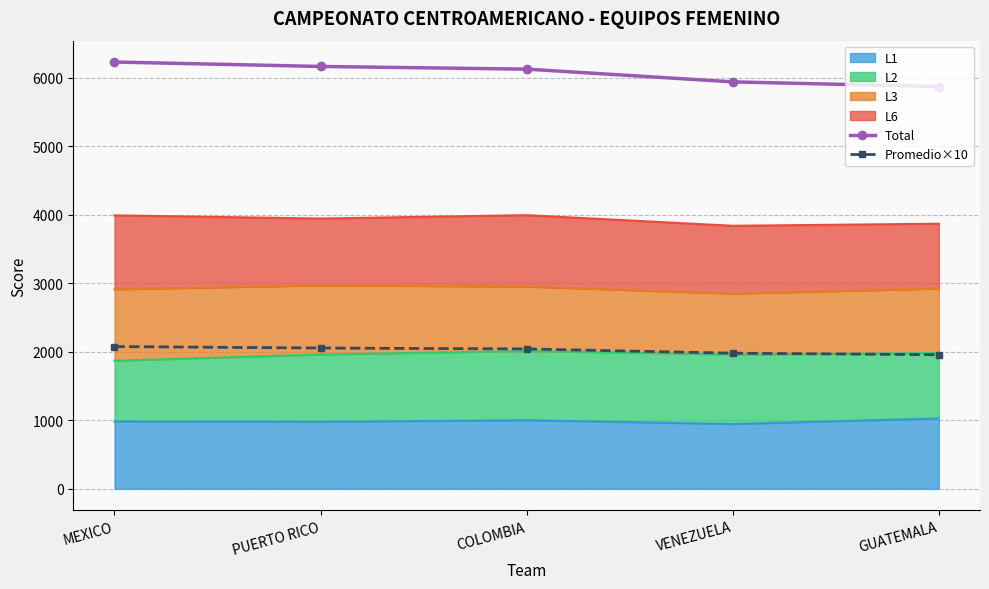

What position from the right is MEXICO?

5